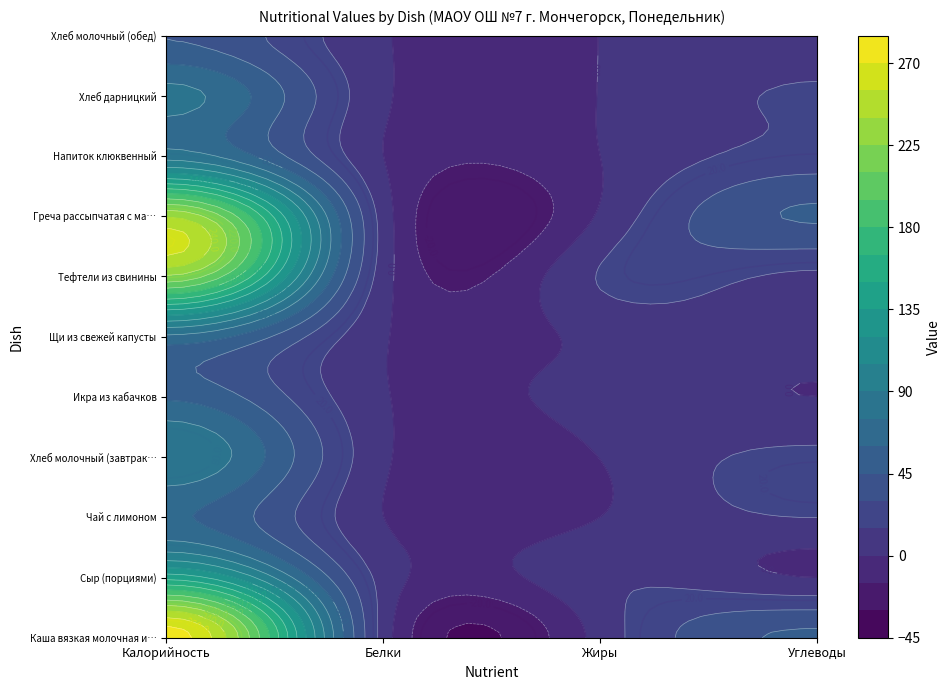

What is the sum of all Напиток клюквенный values?

103.8